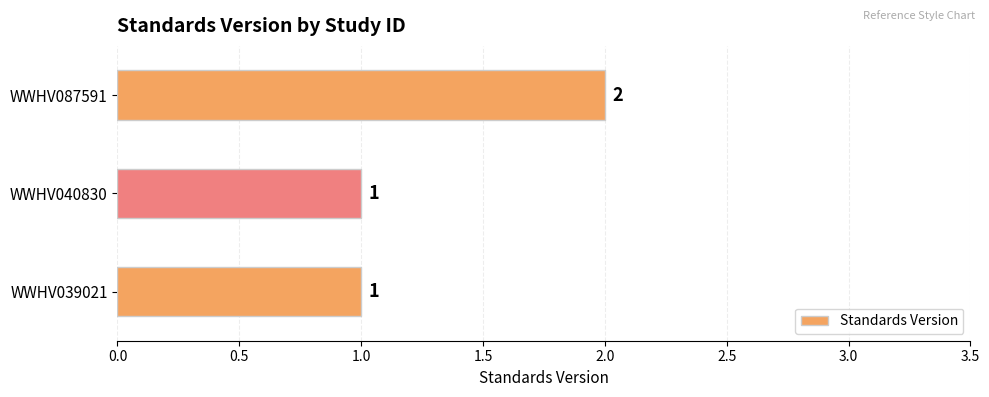

What is the maximum value shown in the chart?

2